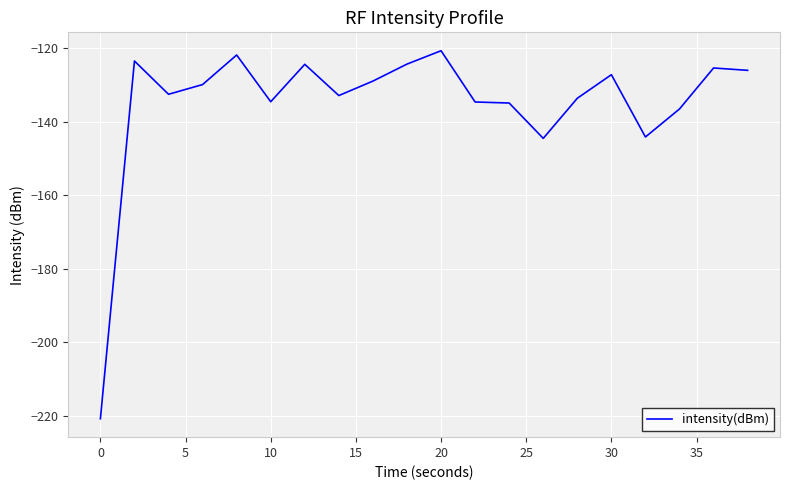

How many lines are shown in the chart?

1